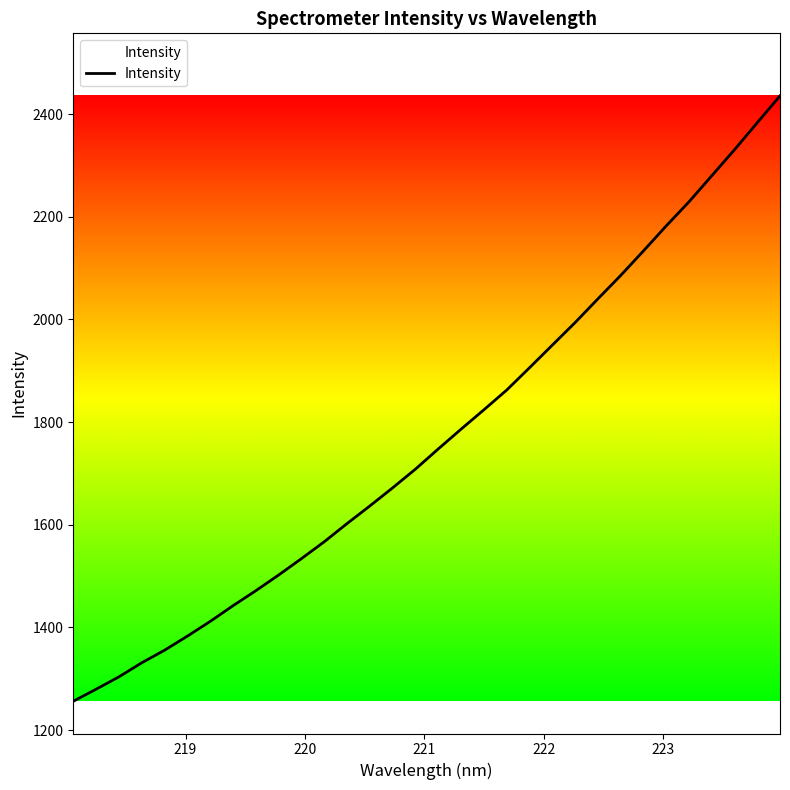

How many categories are shown in the chart?

32